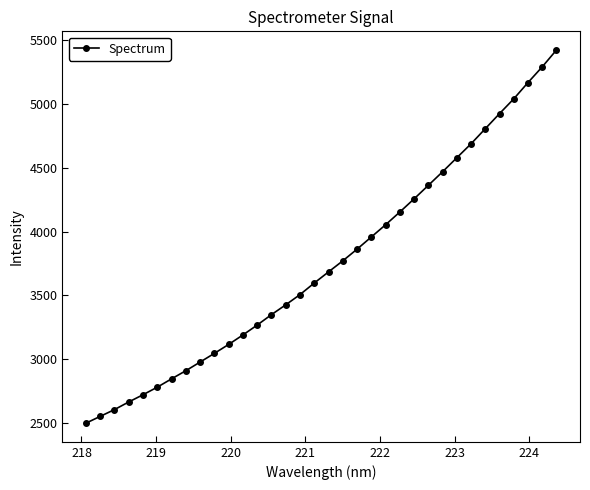

What is the difference between the second highest and second lowest values?

2741.0